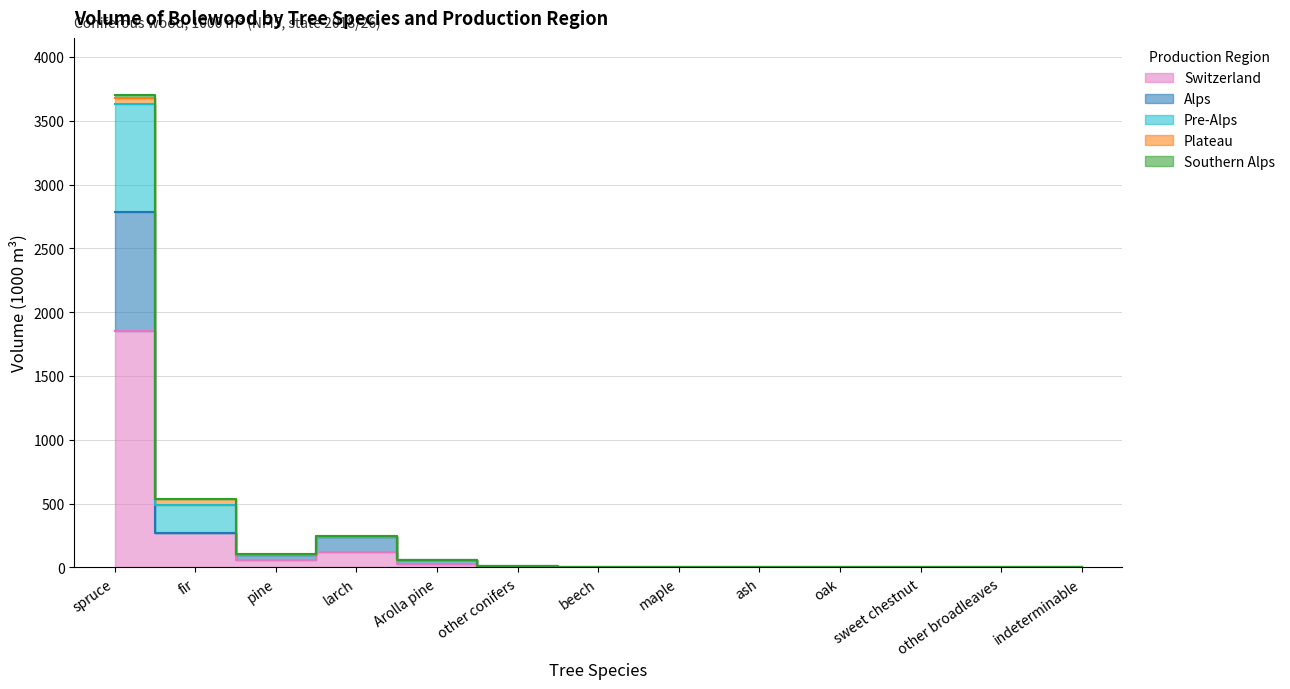

What is the label of the 6th point from the right?

maple